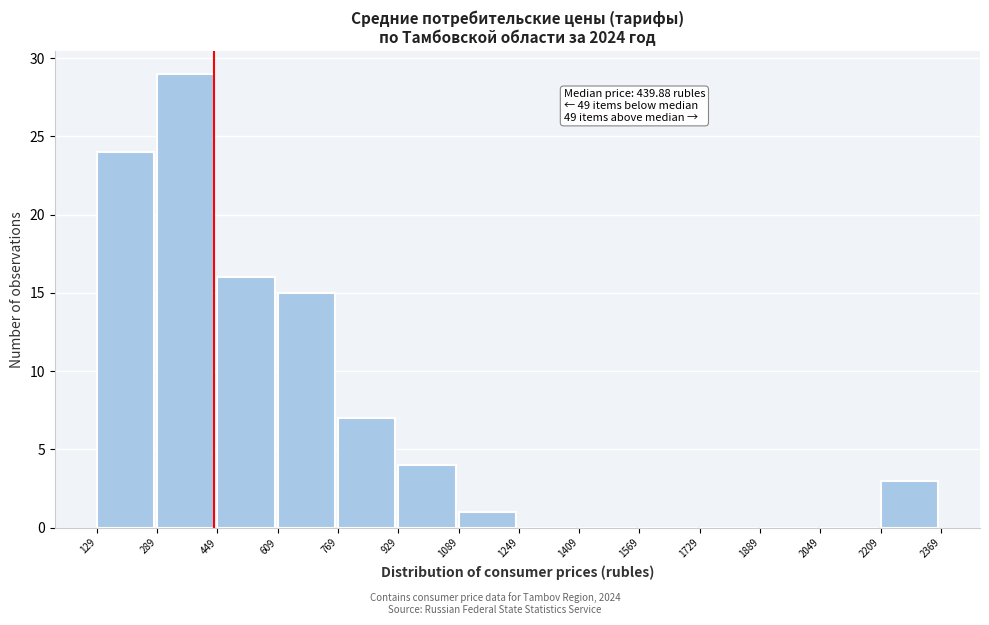

Over which range of the x-axis is the bar tallest?

289 to 449